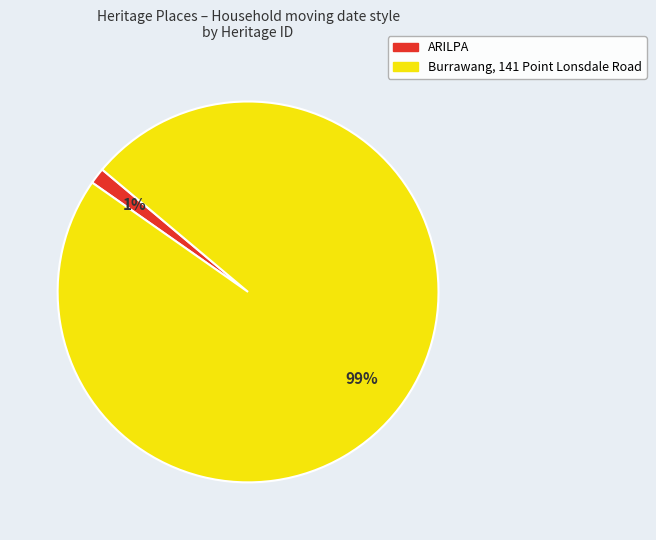

The Burrawang, 141 Point Lonsdale Road slice represents 99% of the pie. True or false?

True